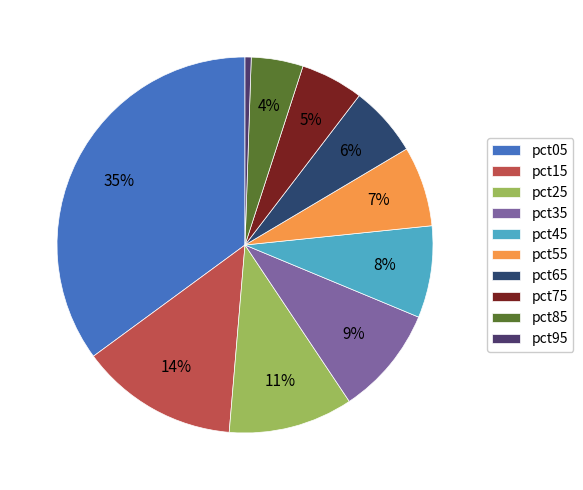

What is the change in value from pct15 to pct65?

-1.3